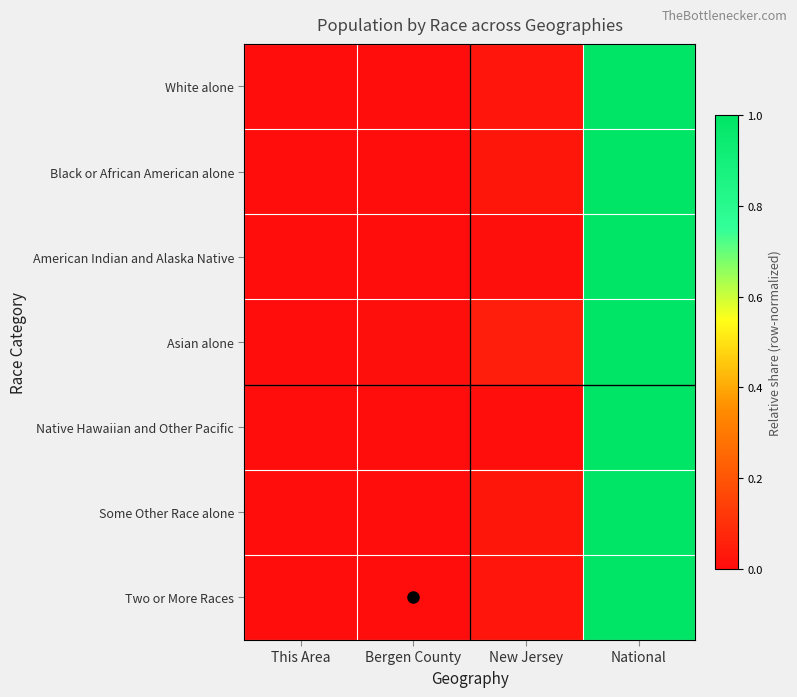

How many categories are shown in the chart?

4